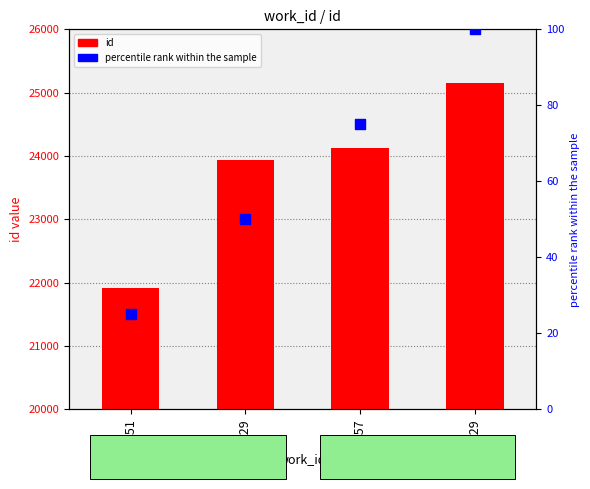

What are all the series names shown in the legend?

id, percentile rank within the sample